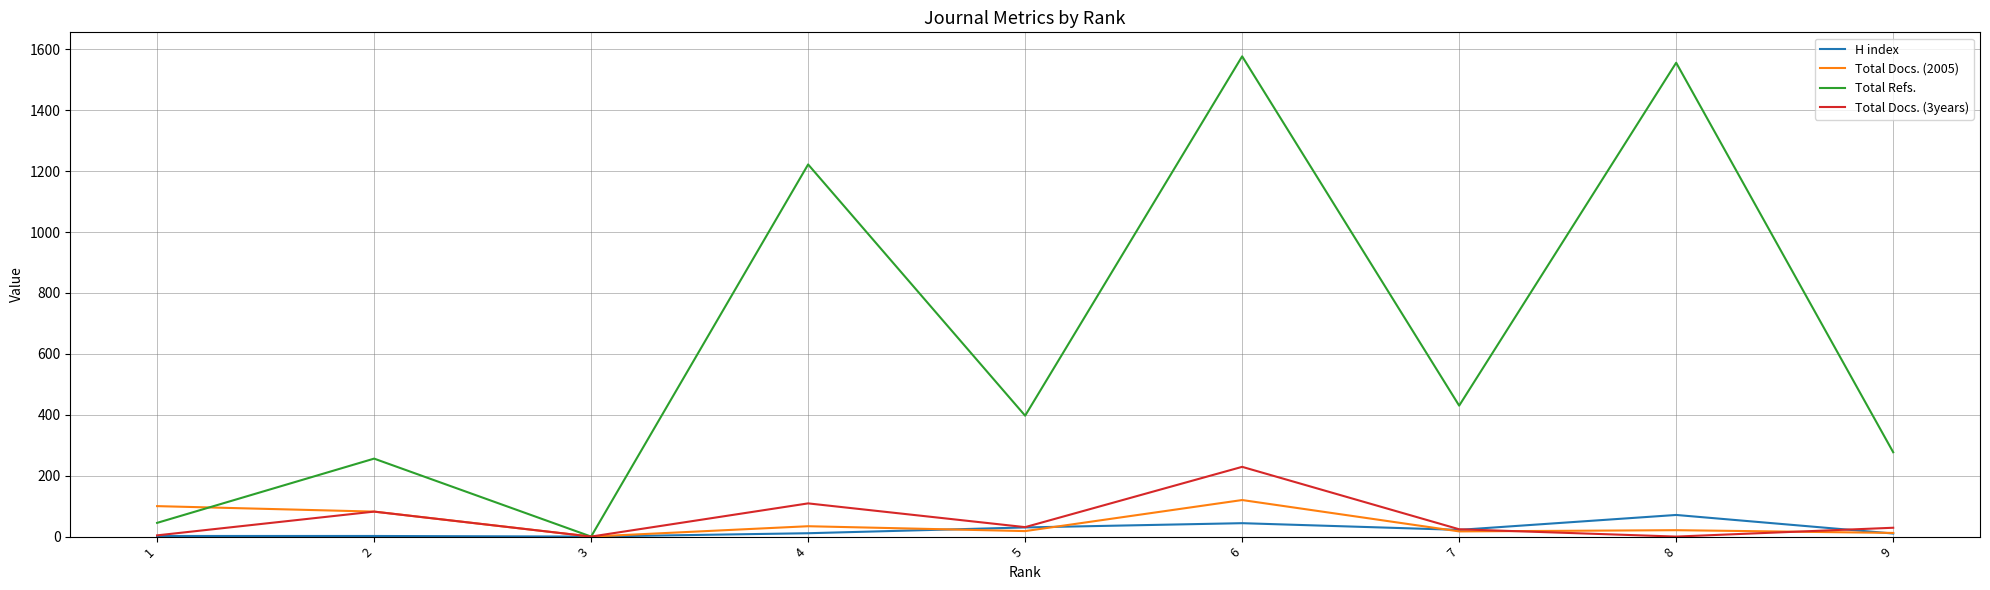

What is the total value across all series at 6?

1970